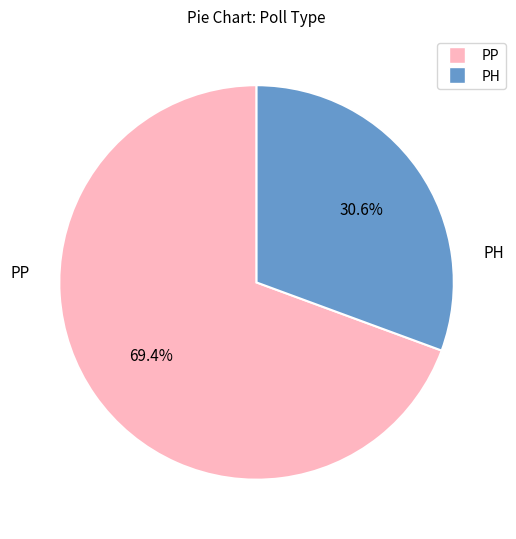

Do PH and PP together represent more than half of the pie?

Yes